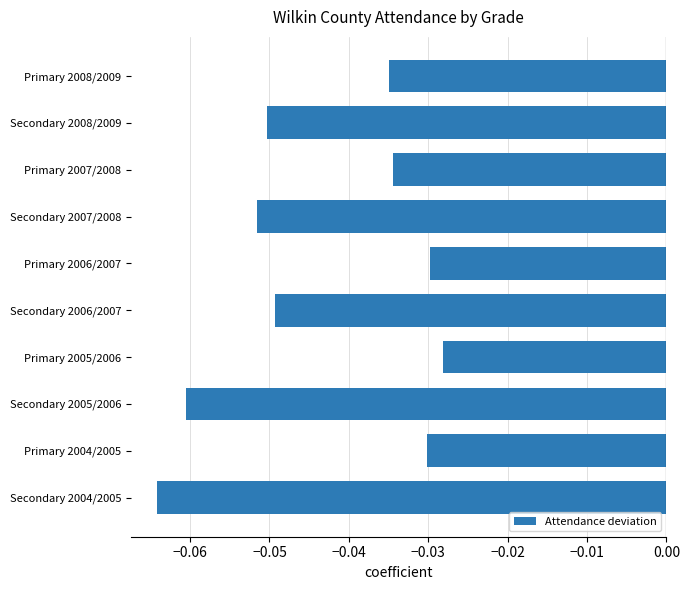

Is it true that the value at Secondary 2004/2005 is -0.0?

False